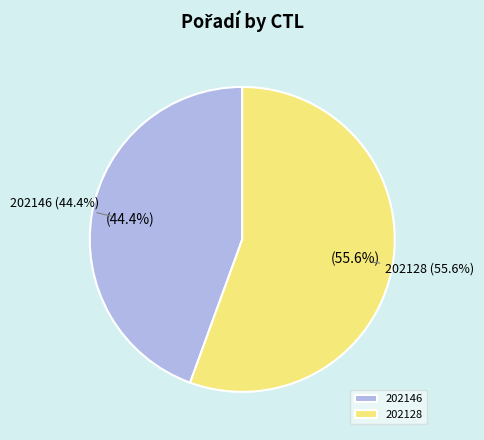

Which has a higher value, 202128 or 202146?

202128